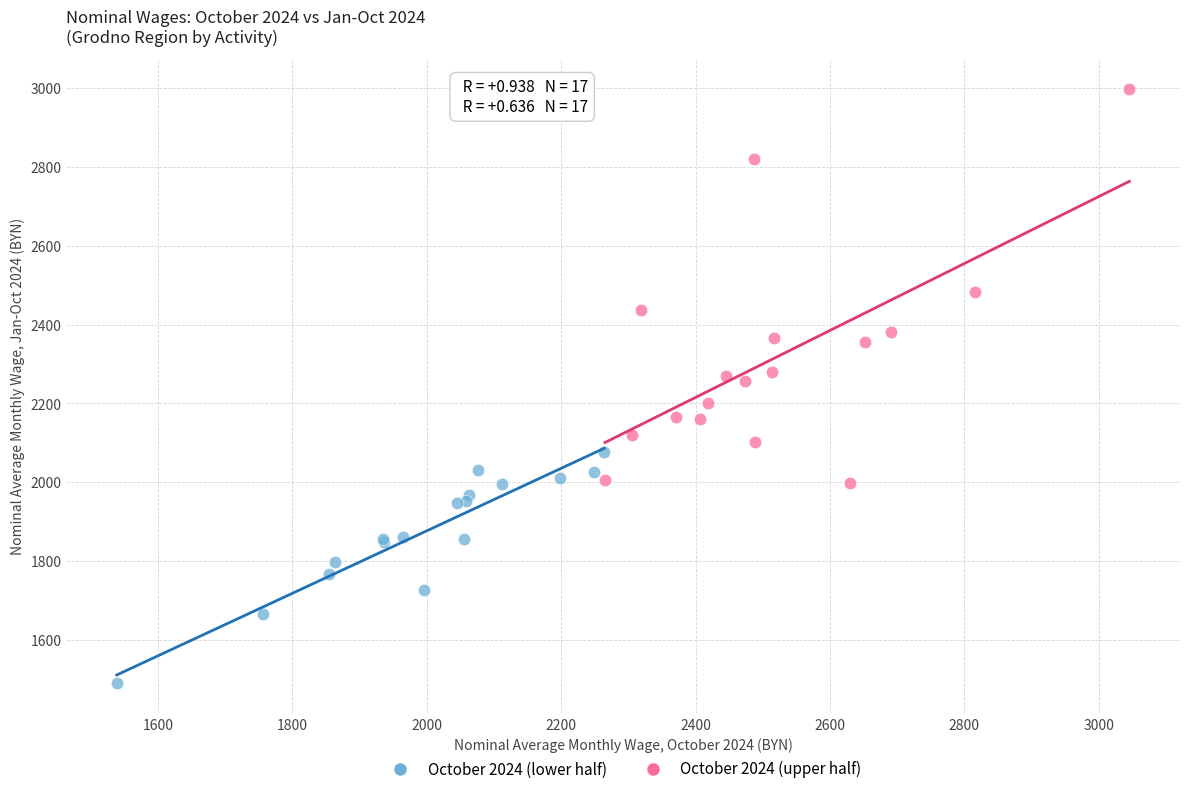

Which series reaches the maximum Y coordinate?

October 2024 (upper half)